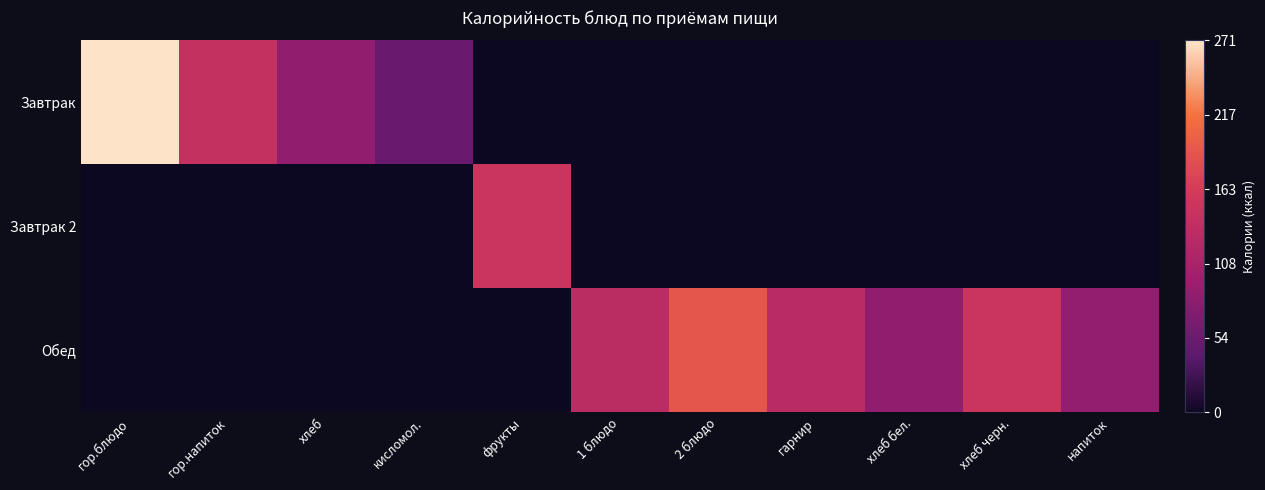

Rank the series by their average value, from highest to lowest.

Обед, Завтрак, Завтрак 2